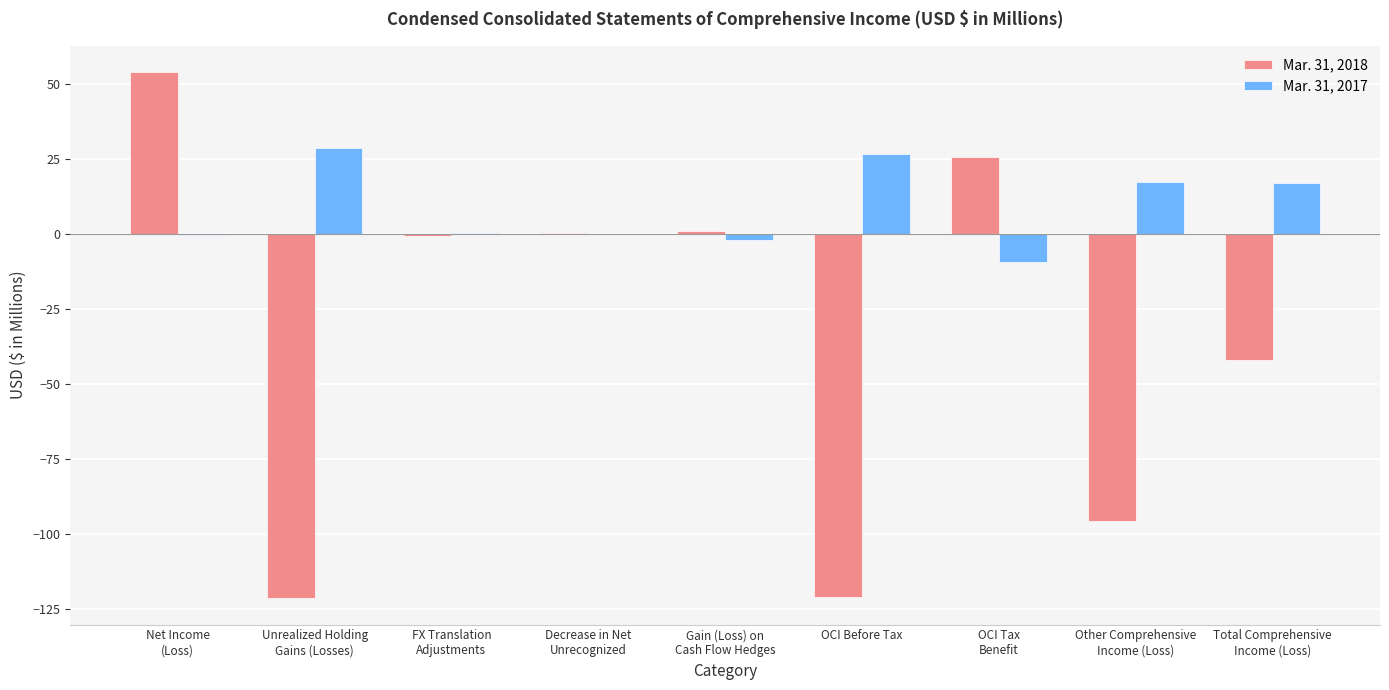

What is the greatest value displayed?

53.8